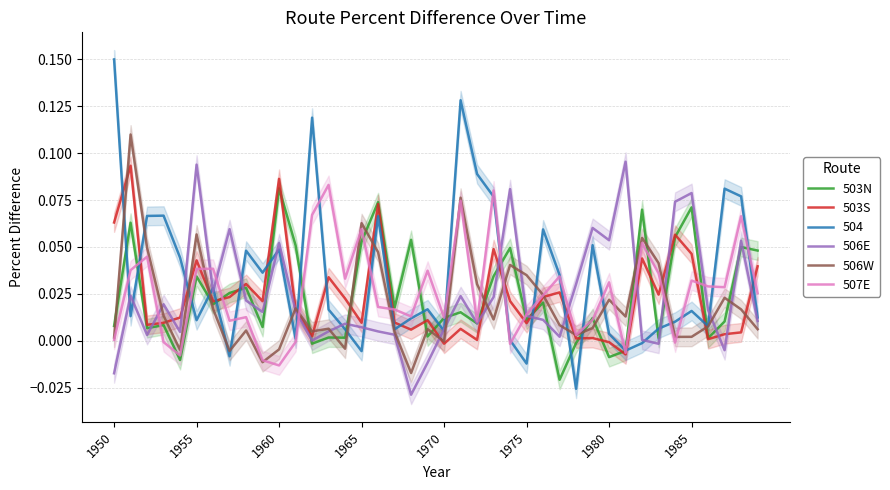

The value of 507E at 1950 is 0.0. True or false?

True